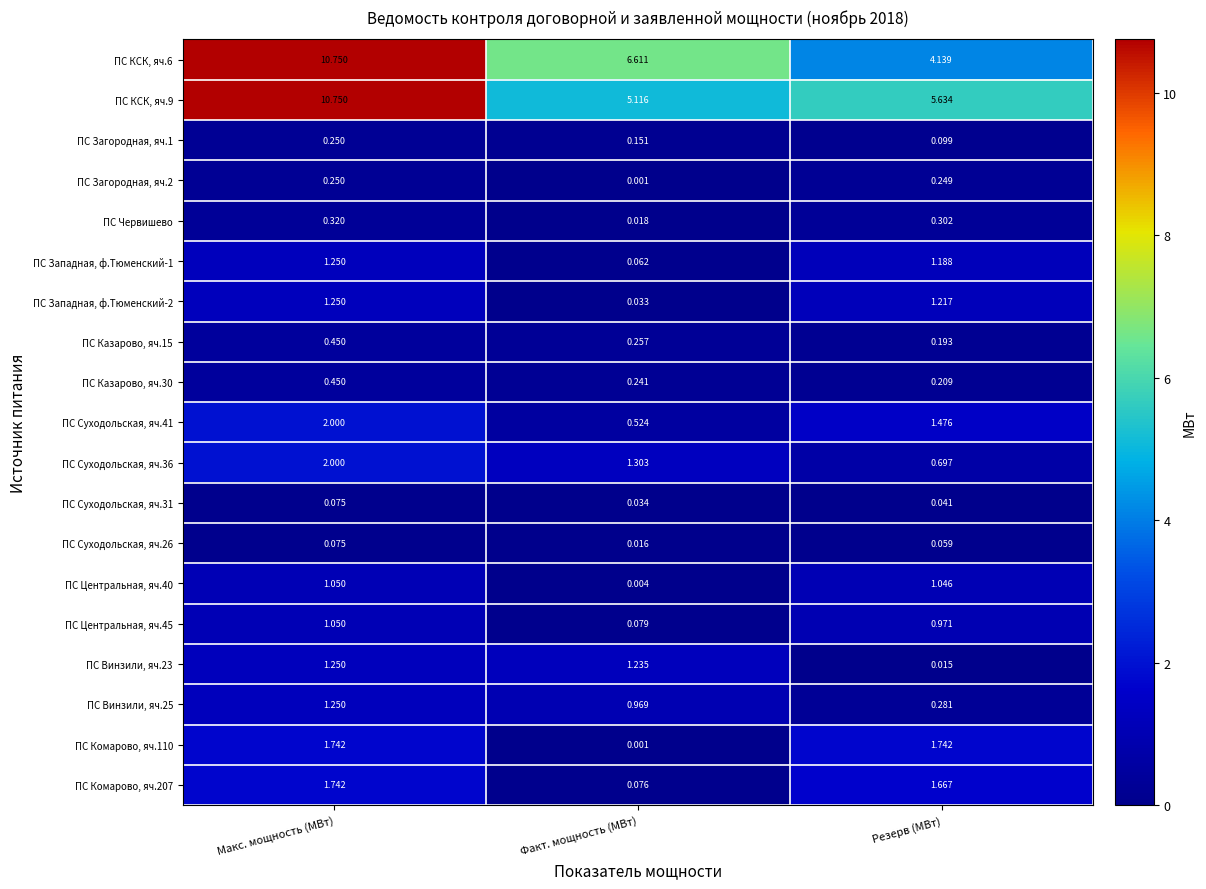

Rank the categories by ПС КСК, яч.9 value from highest to lowest.

Макс. мощность (МВт), Резерв (МВт), Факт. мощность (МВт)